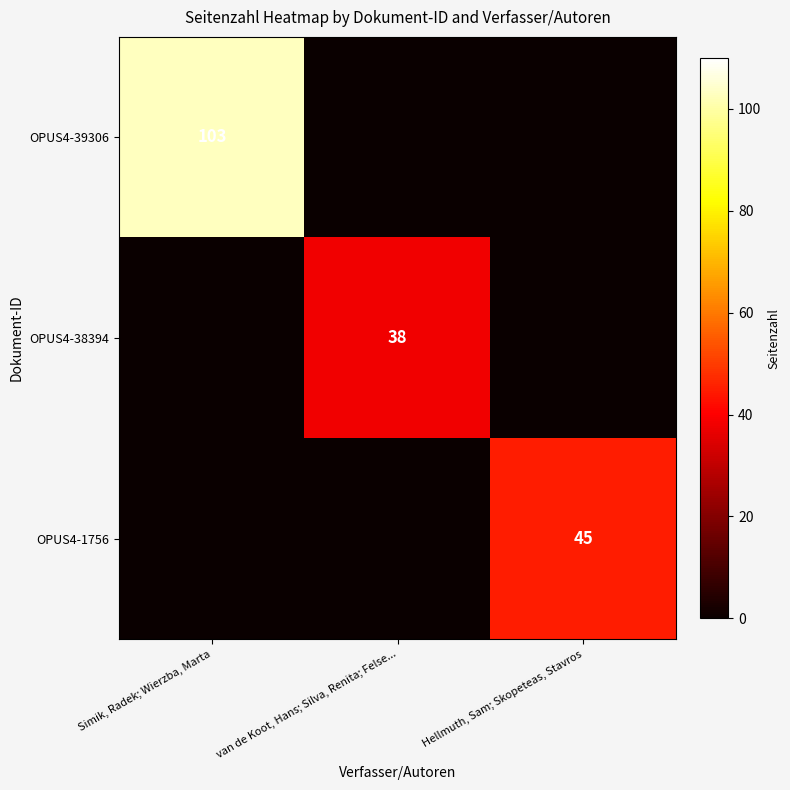

True or false: OPUS4-38394 has a value of 15 at van de Koot, Hans; Silva, Renita; Felse....

False